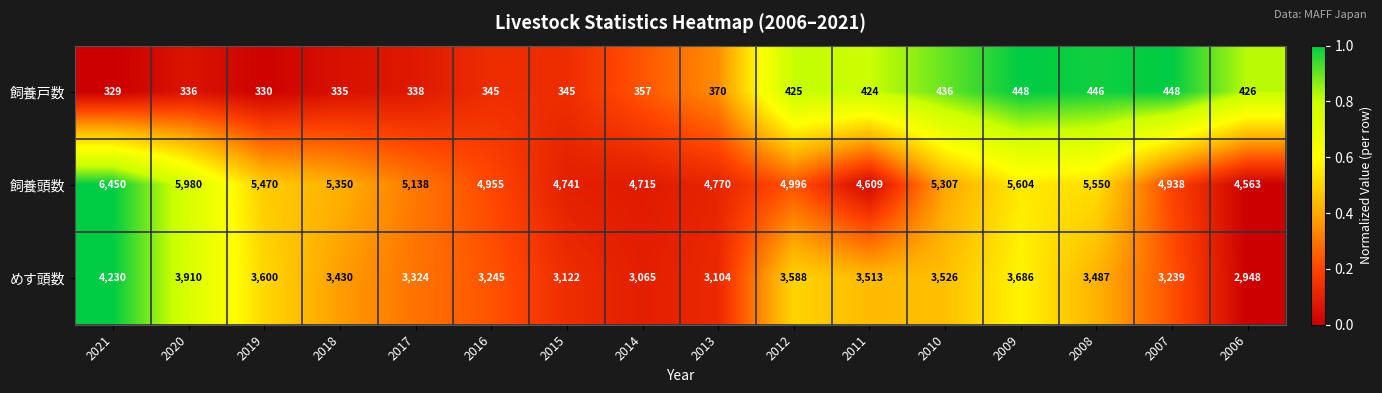

At which label does めす頭数 first exceed 3487?

2021